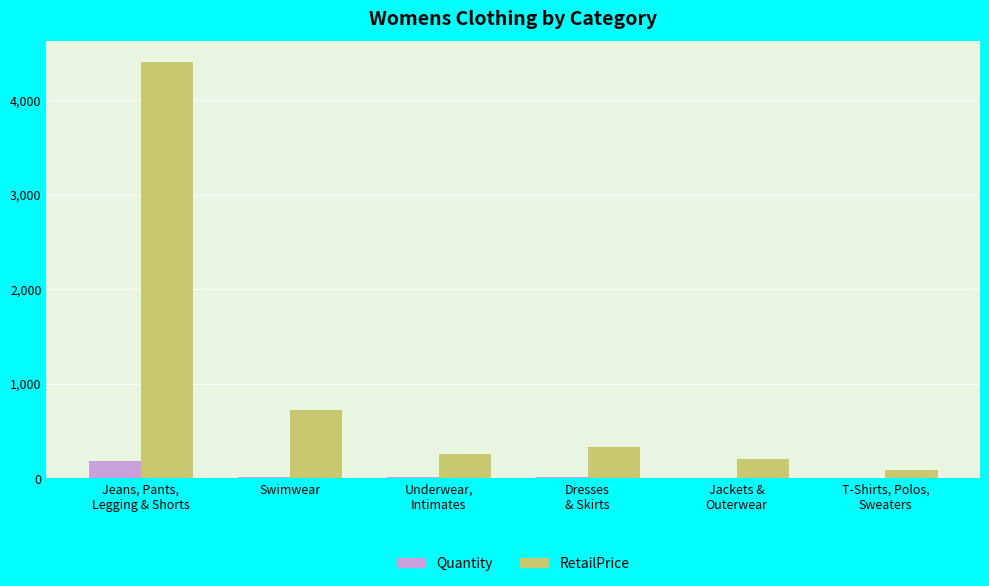

What is the difference between the RetailPrice values at Dresses
& Skirts and Jeans, Pants,
Legging & Shorts?

4067.0